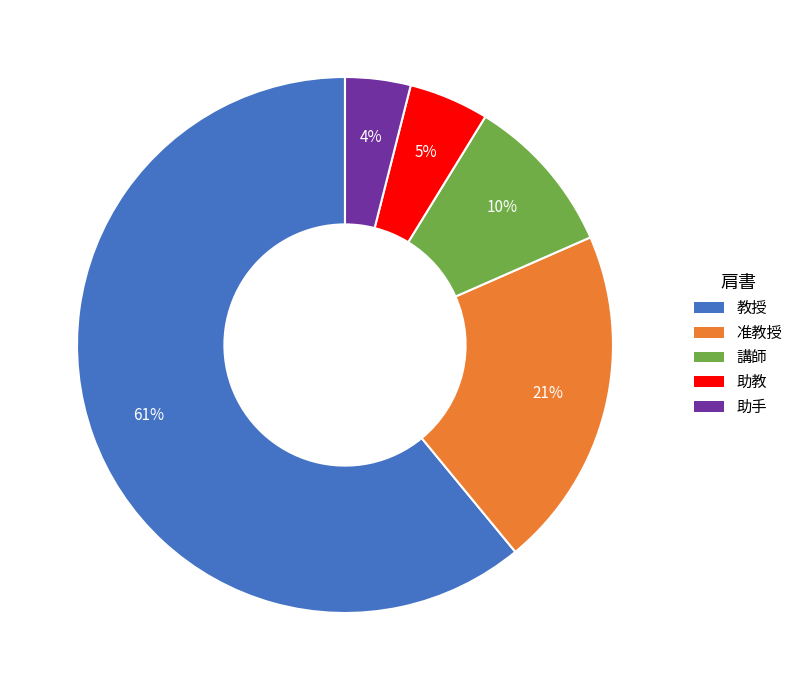

To the nearest percent, what percentage of the pie is 助手?

4%